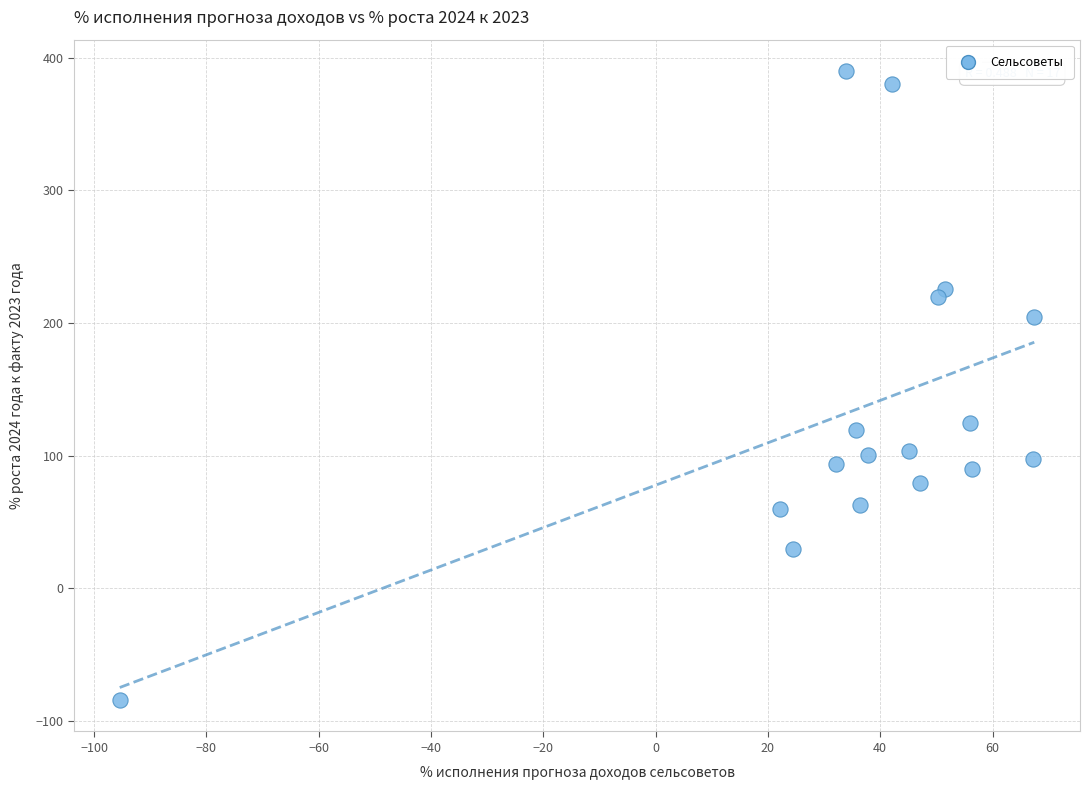

What is the range of Y values (max minus min)?

474.0